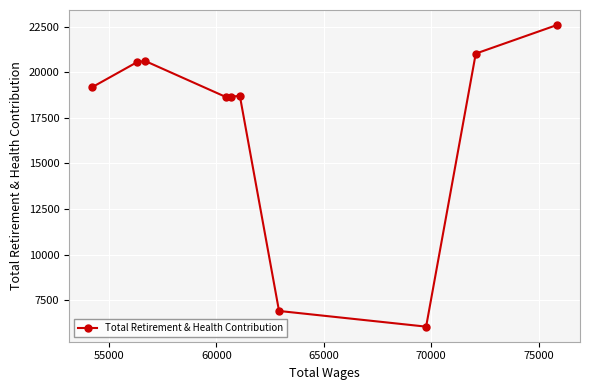

How many lines are shown in the chart?

1